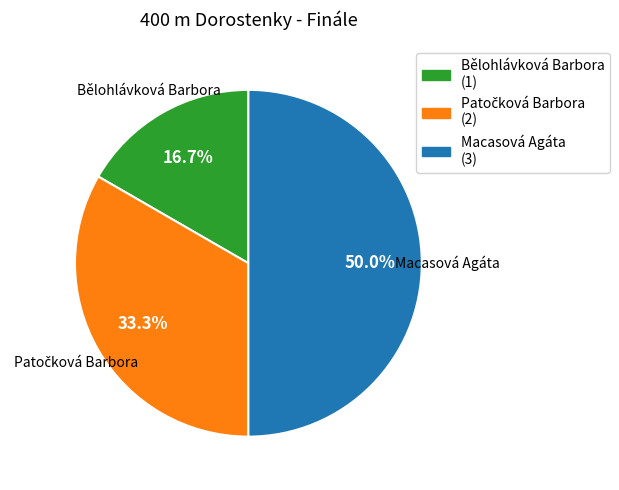

What is the largest slice in the pie chart?

Macasová Agáta